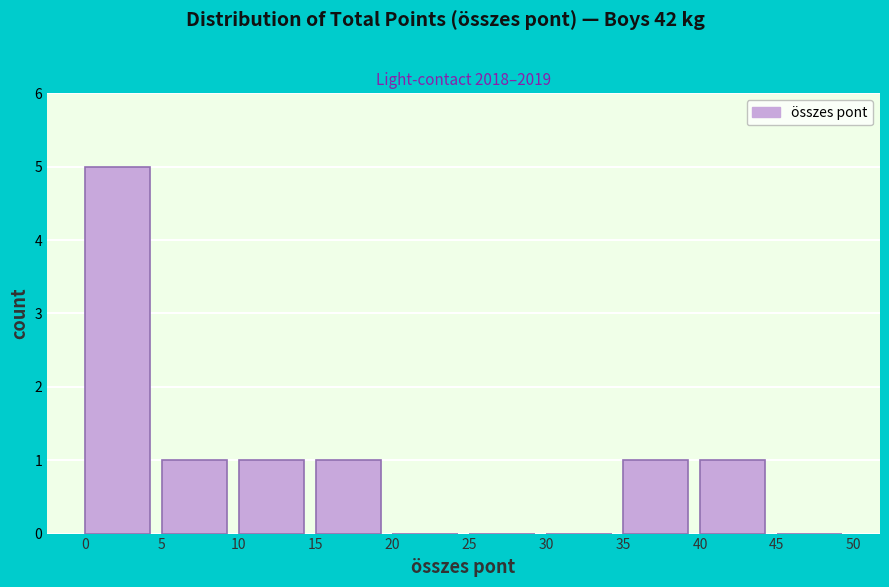

Over which range of the x-axis is the bar tallest?

0 to 5